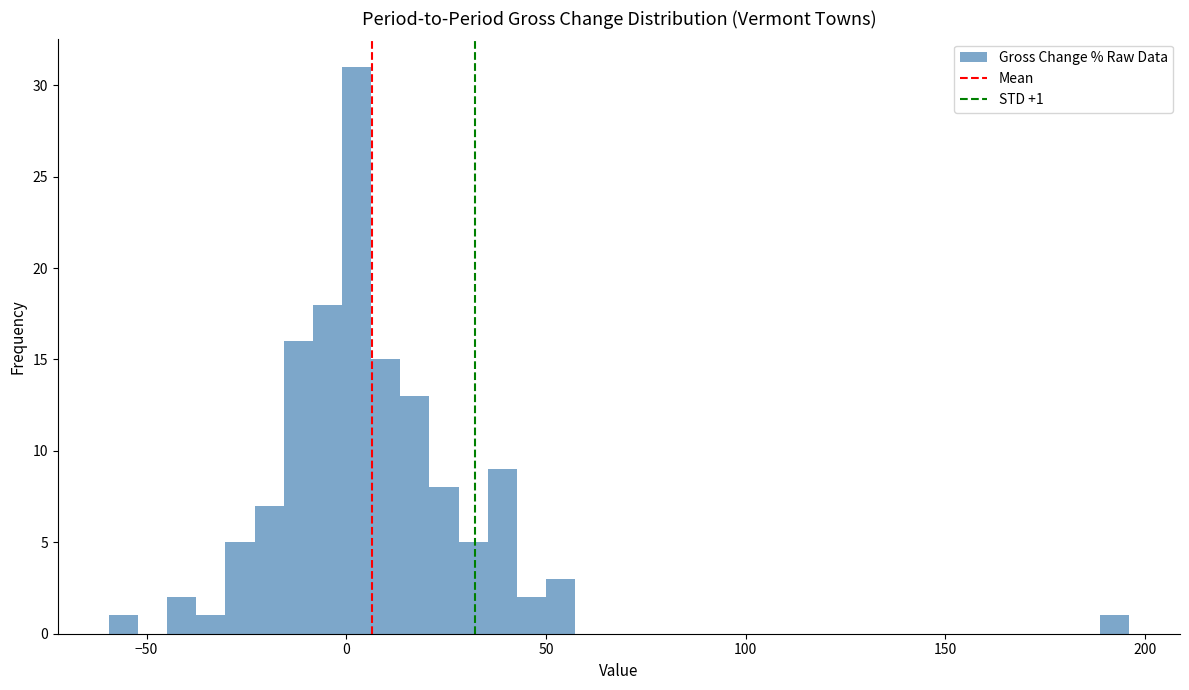

Around what value on the x-axis is the tallest bar? Give the approximate position of its centre, as read against the axis.

5